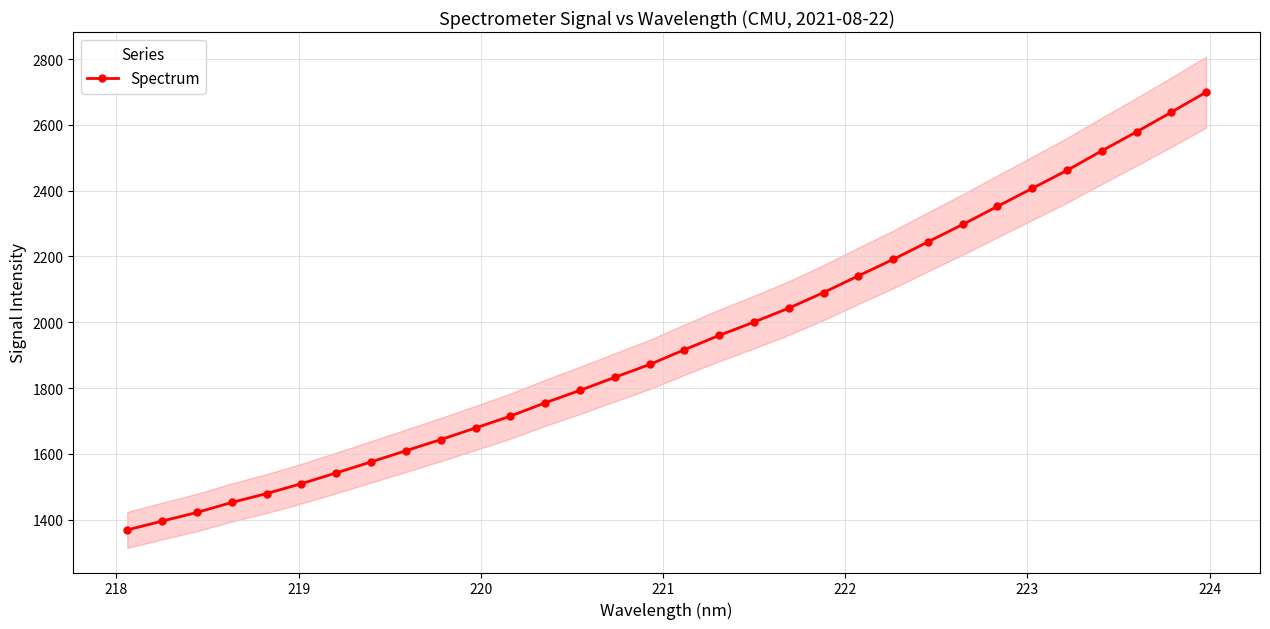

What is the minimum value shown in the chart?

1369.1